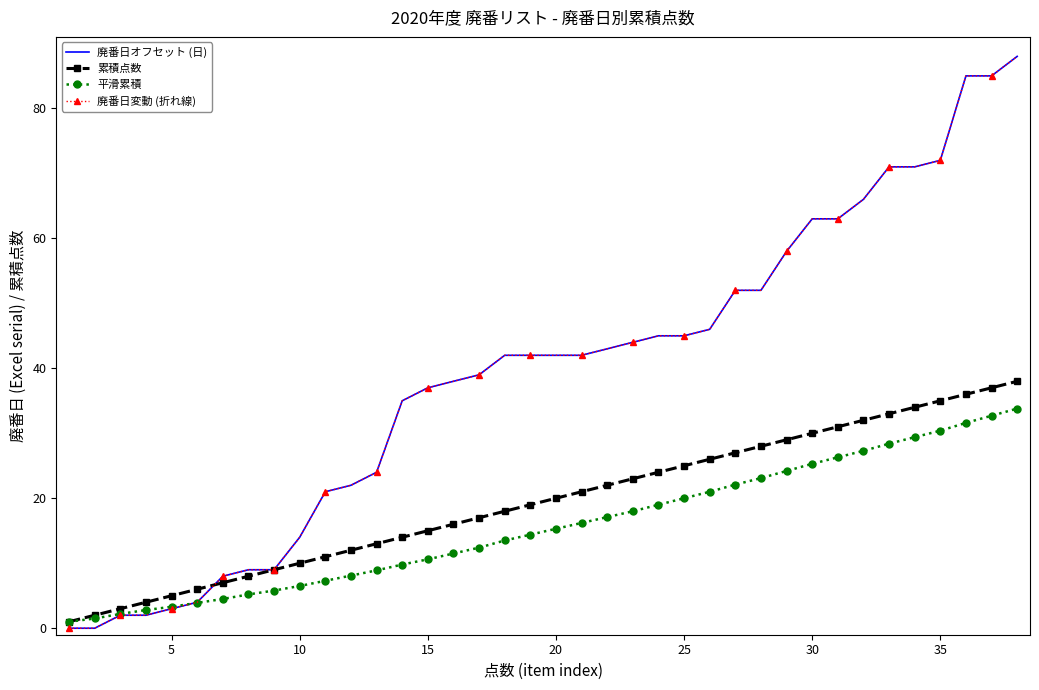

Reading right to left, list all the values displayed in this chart.

廃番日オフセット (日): 88.0	85.0	85.0	72.0	71.0	71.0	66.0	63.0	63.0	58.0	52.0	52.0	46.0	45.0	45.0	44.0	43.0	42.0	42.0	42.0	42.0	39.0	38.0	37.0	35.0	24.0	22.0	21.0	14.0	9.0	9.0	8.0	4.0	3.0	2.0	2.0	0.0	0.0
累積点数: 38.0	37.0	36.0	35.0	34.0	33.0	32.0	31.0	30.0	29.0	28.0	27.0	26.0	25.0	24.0	23.0	22.0	21.0	20.0	19.0	18.0	17.0	16.0	15.0	14.0	13.0	12.0	11.0	10.0	9.0	8.0	7.0	6.0	5.0	4.0	3.0	2.0	1.0
平滑累積: 33.8	32.7	31.6	30.4	29.4	28.4	27.3	26.3	25.3	24.2	23.1	22.1	21.0	20.0	19.0	18.0	17.1	16.2	15.3	14.4	13.5	12.4	11.5	10.6	9.8	8.9	8.1	7.3	6.5	5.8	5.2	4.5	3.9	3.3	2.8	2.2	1.5	1.0
廃番日変動 (折れ線): 88.0	85.0	85.0	72.0	71.0	71.0	66.0	63.0	63.0	58.0	52.0	52.0	46.0	45.0	45.0	44.0	43.0	42.0	42.0	42.0	42.0	39.0	38.0	37.0	35.0	24.0	22.0	21.0	14.0	9.0	9.0	8.0	4.0	3.0	2.0	2.0	0.0	0.0